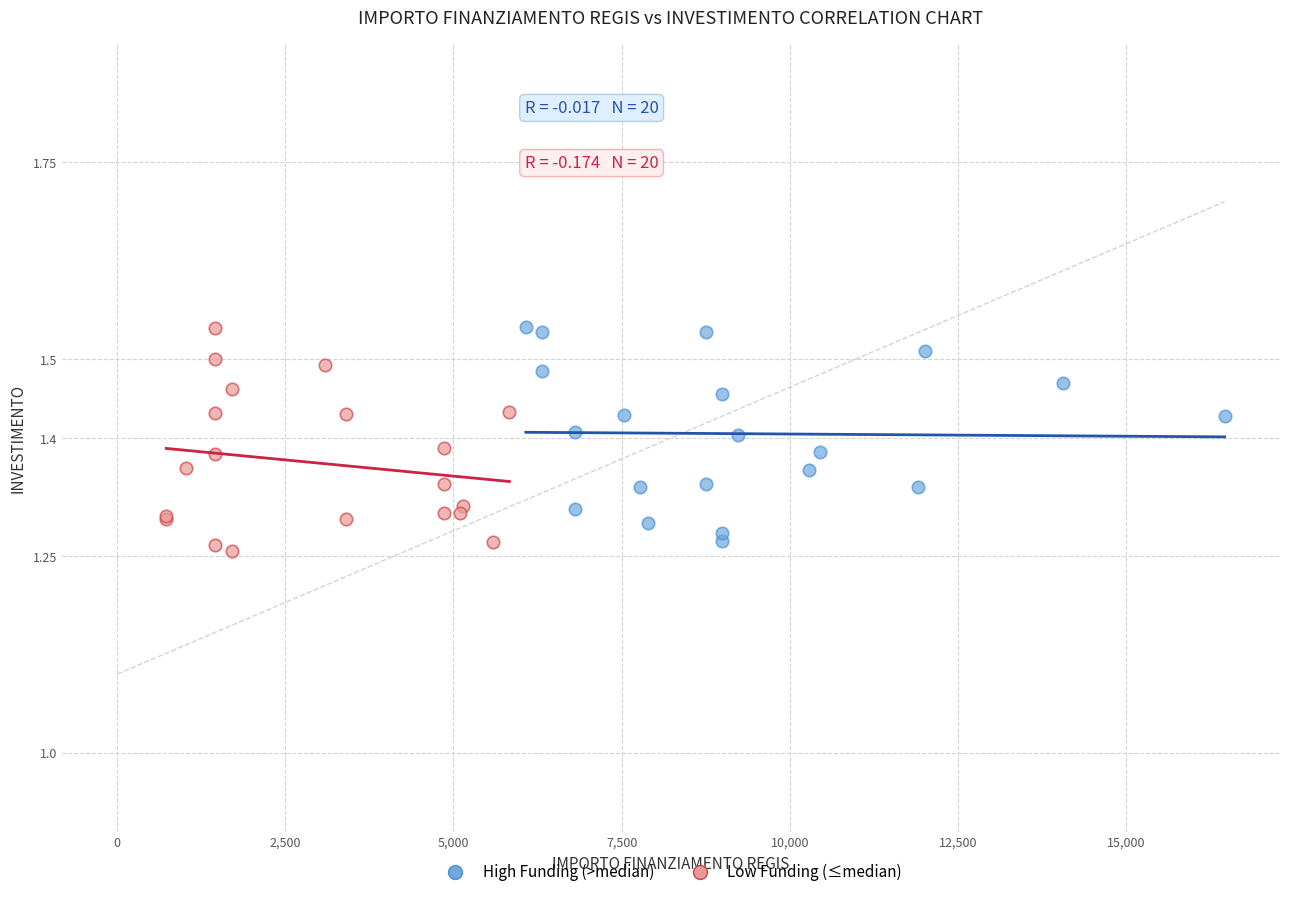

What are all the series names shown in the legend?

High Funding (>median), Low Funding (≤median)